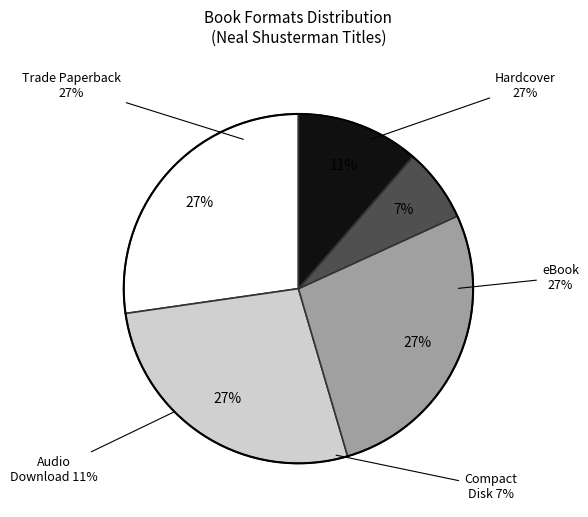

What is the total percentage of Compact Disk and Hardcover?

34.1%